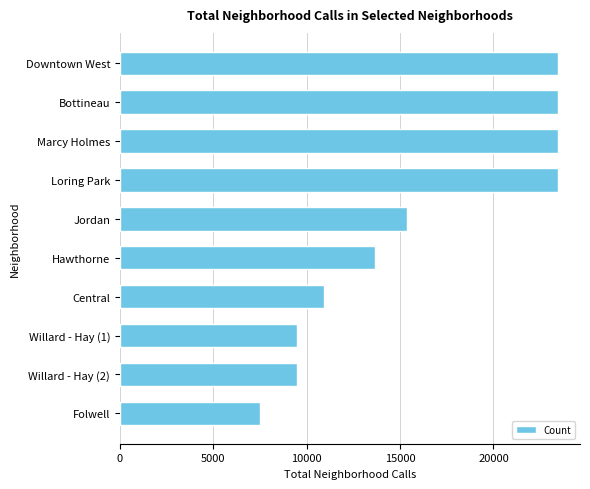

What is the average value?

16023